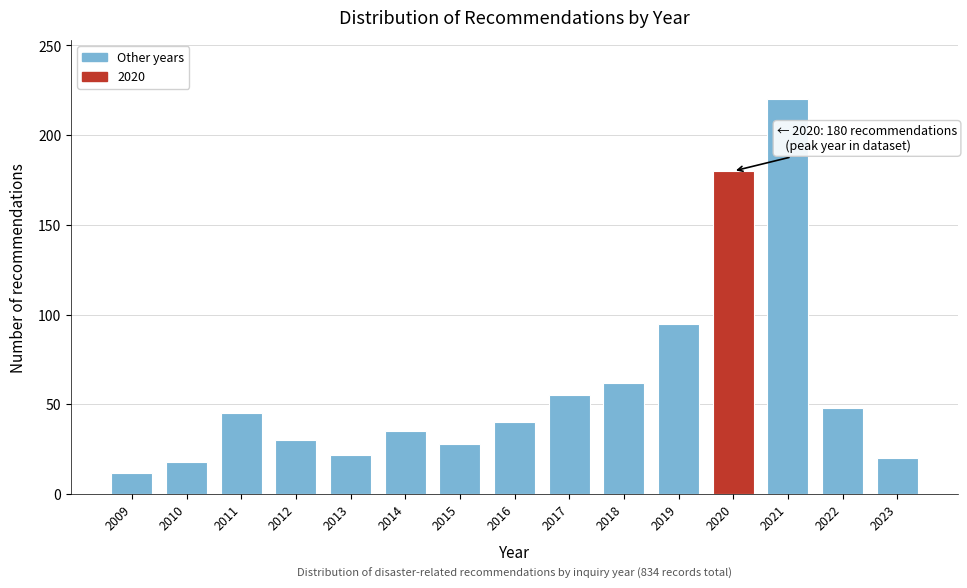

Reading left to right, transcribe all the data shown in this chart.

12	18	45	30	22	35	28	40	55	62	95	180	220	48	20